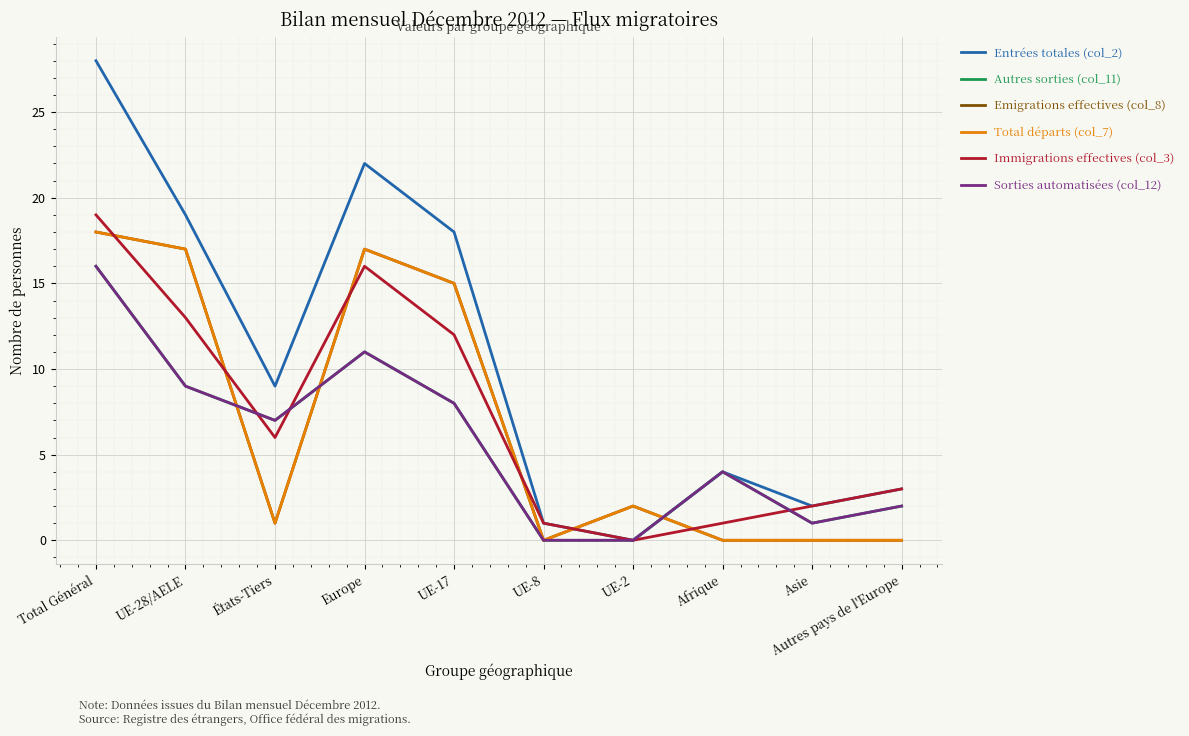

The Entrées totales (col_2) series shows 3 at Asie. True or false?

False